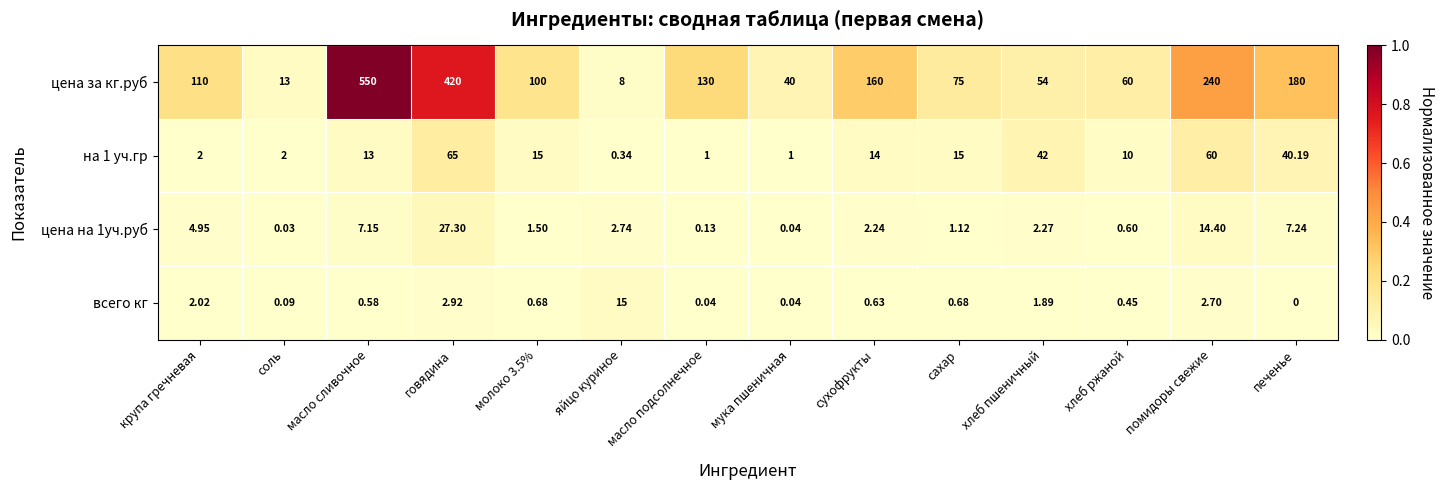

Which series has the largest range (max minus min)?

цена за кг.руб